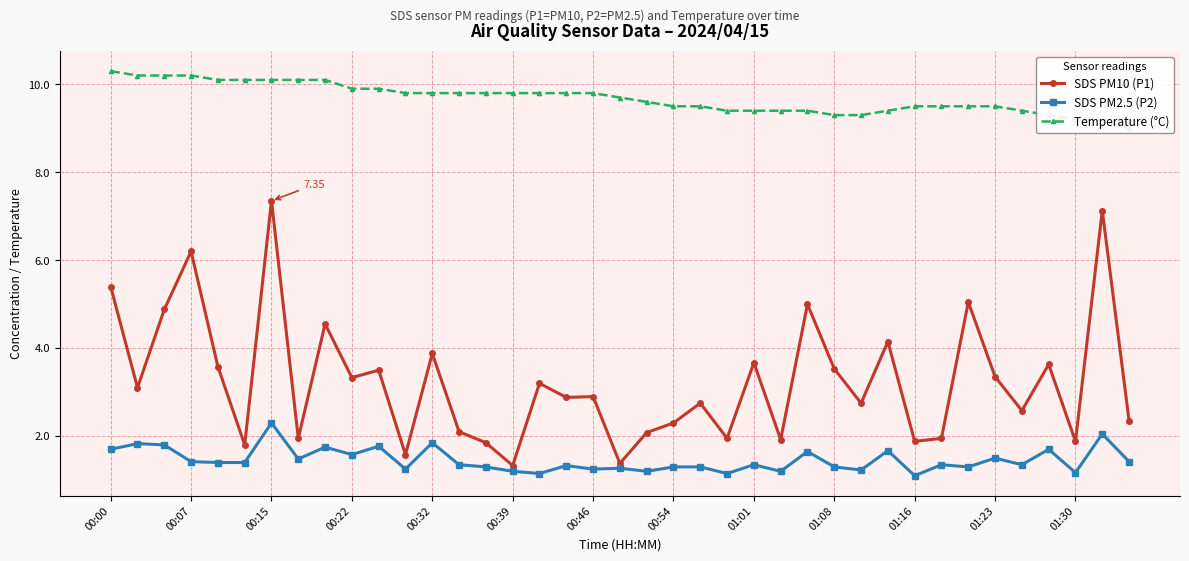

True or false: Temperature (°C) has more than 2 interior local peaks.

False